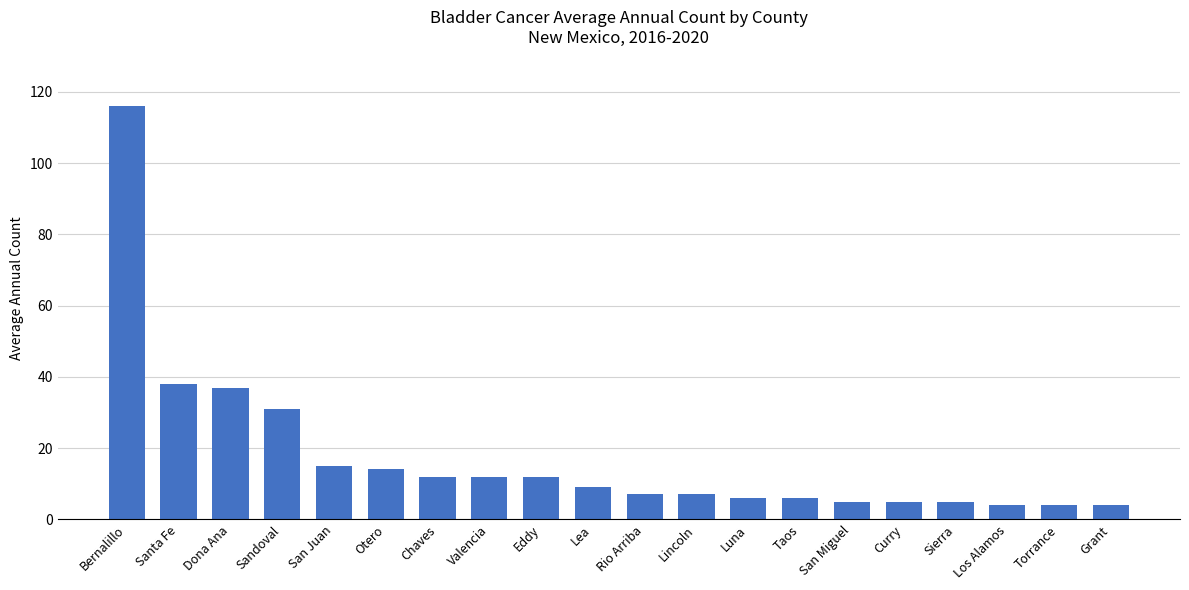

What is the change in value from Lea to Taos?

-3